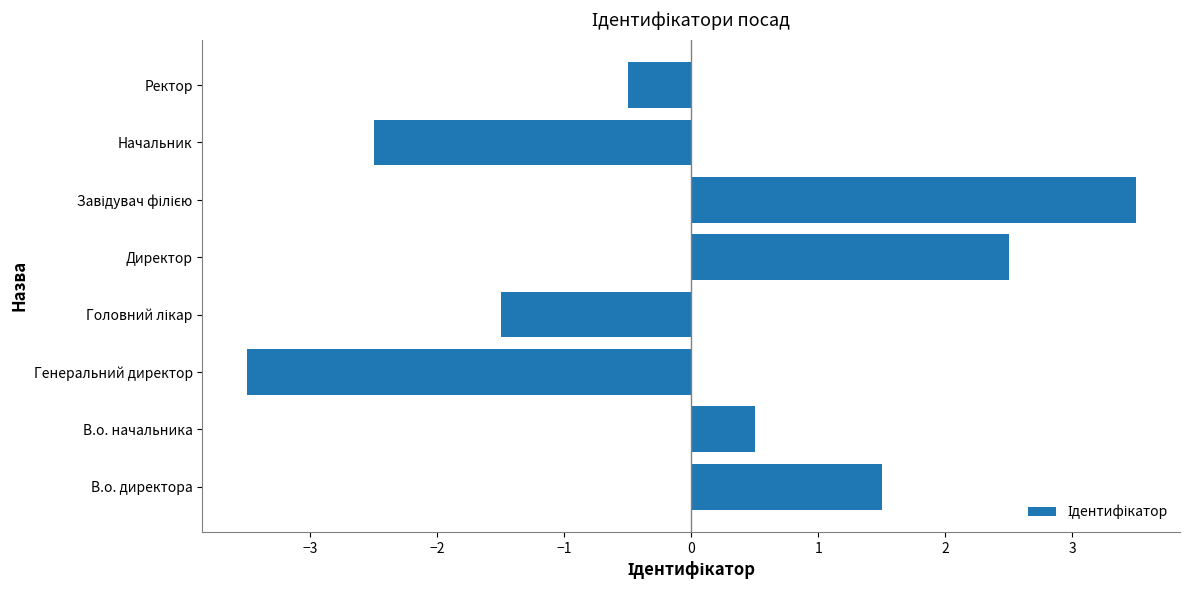

The value at В.о. начальника is 0.5. True or false?

True